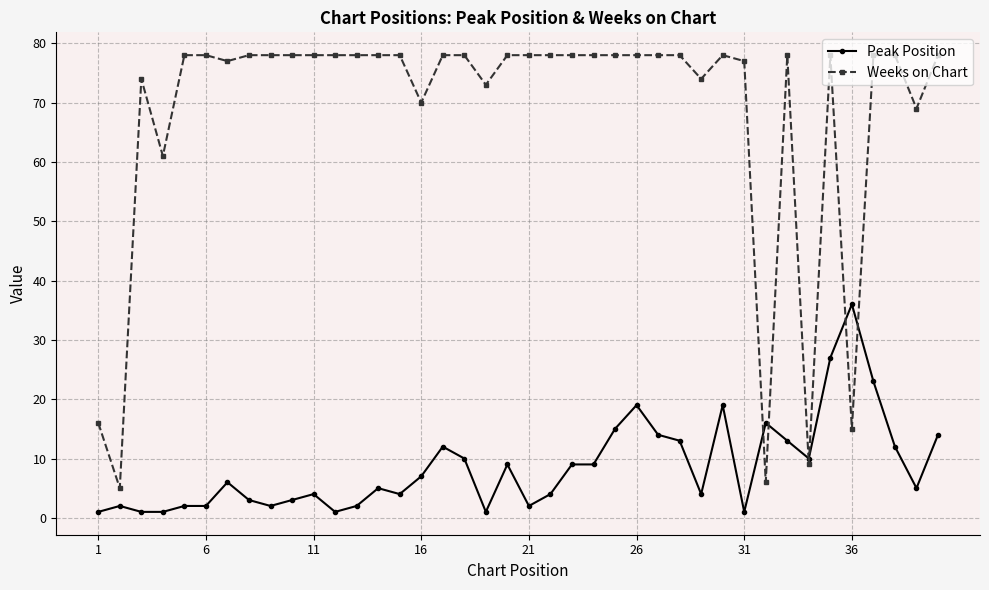

True or false: Weeks on Chart and Peak Position intersect in this chart.

True